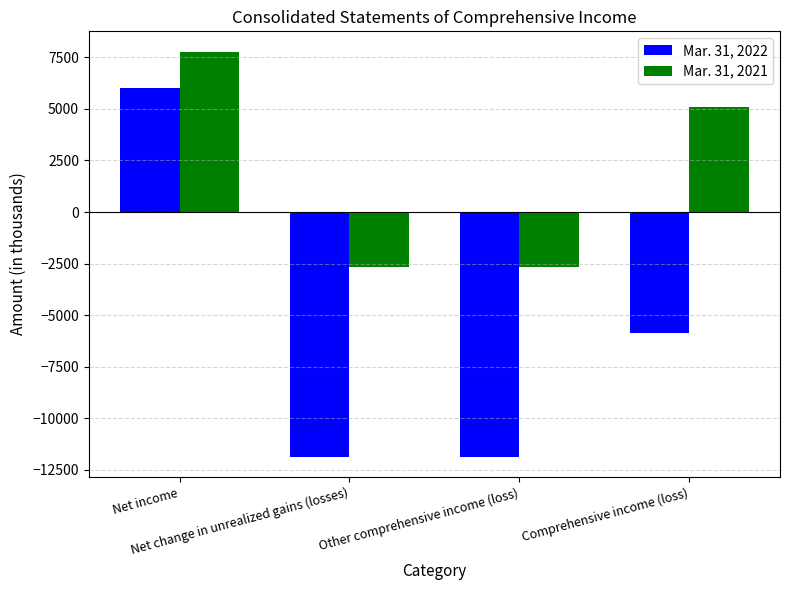

True or false: Mar. 31, 2022 has a value of 6000 at Net income.

True